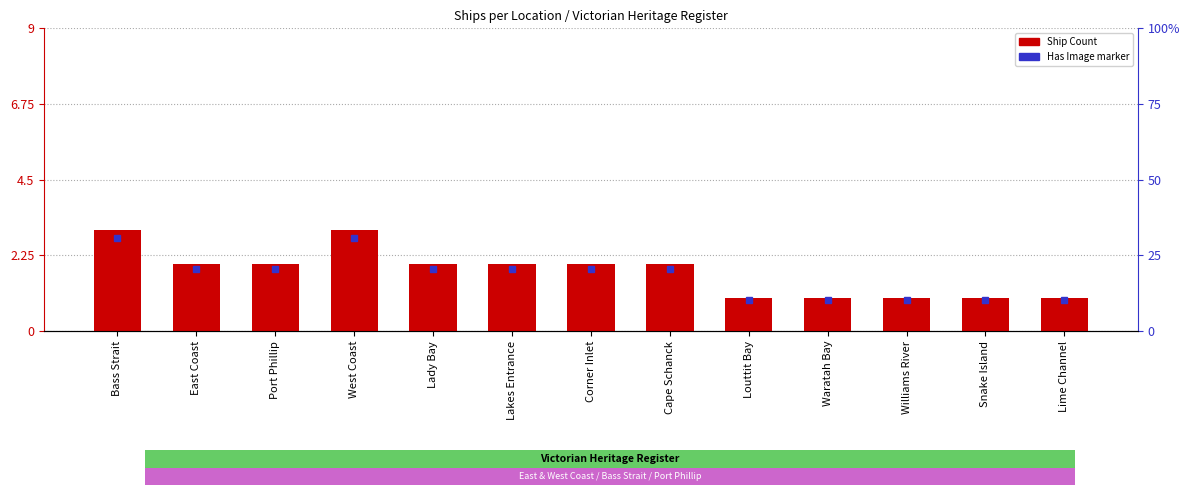

Are the bars grouped side by side (vs. stacked)?

No